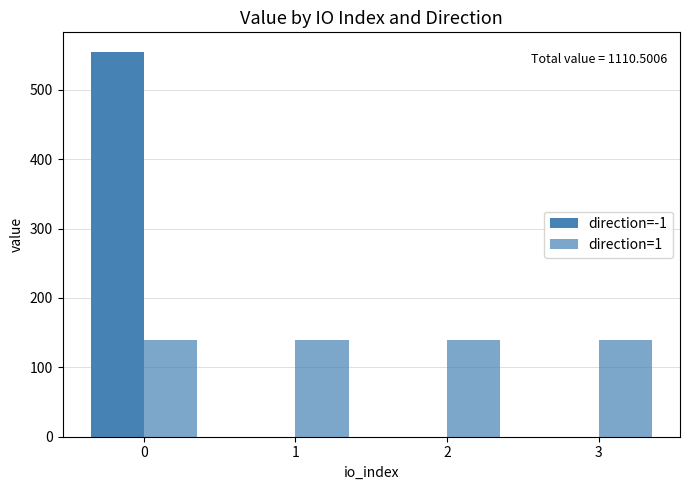

Count the number of categories in the chart.

4